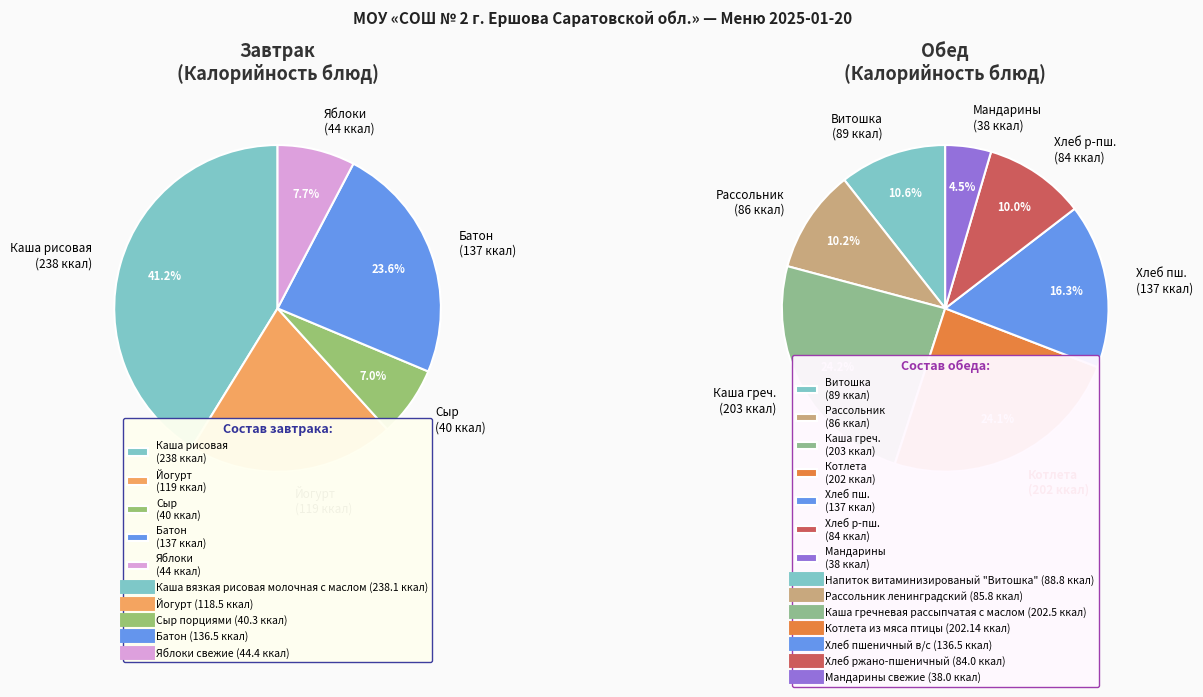

What is the ratio of the value at Напиток витаминизированый "Витошка" to the value at Батон?

0.7